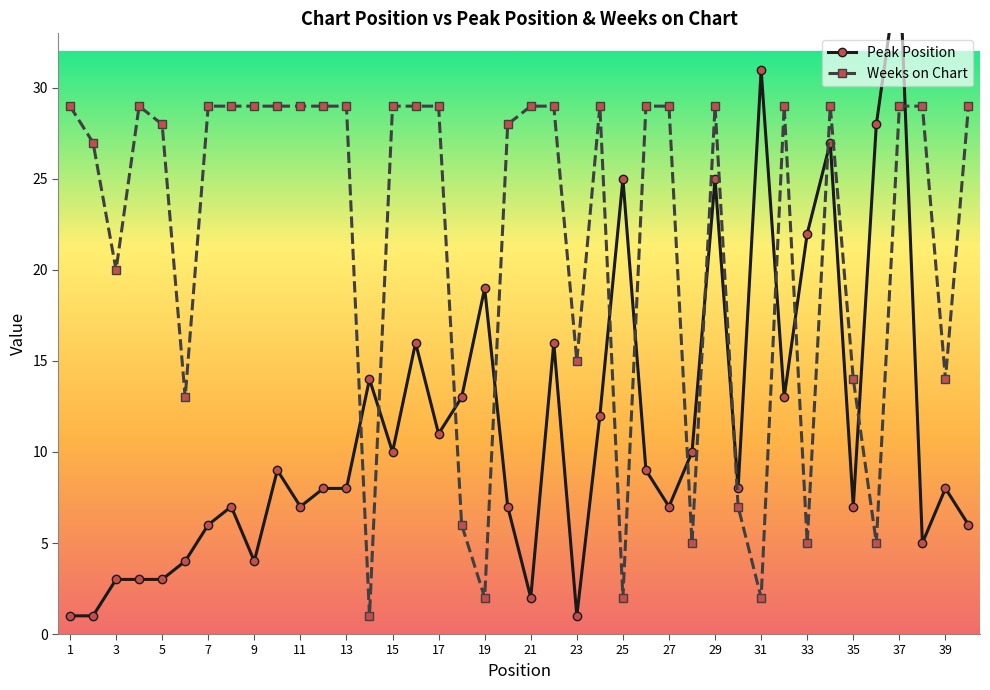

True or false: Weeks on Chart has more than 1 points higher than both neighbors.

True